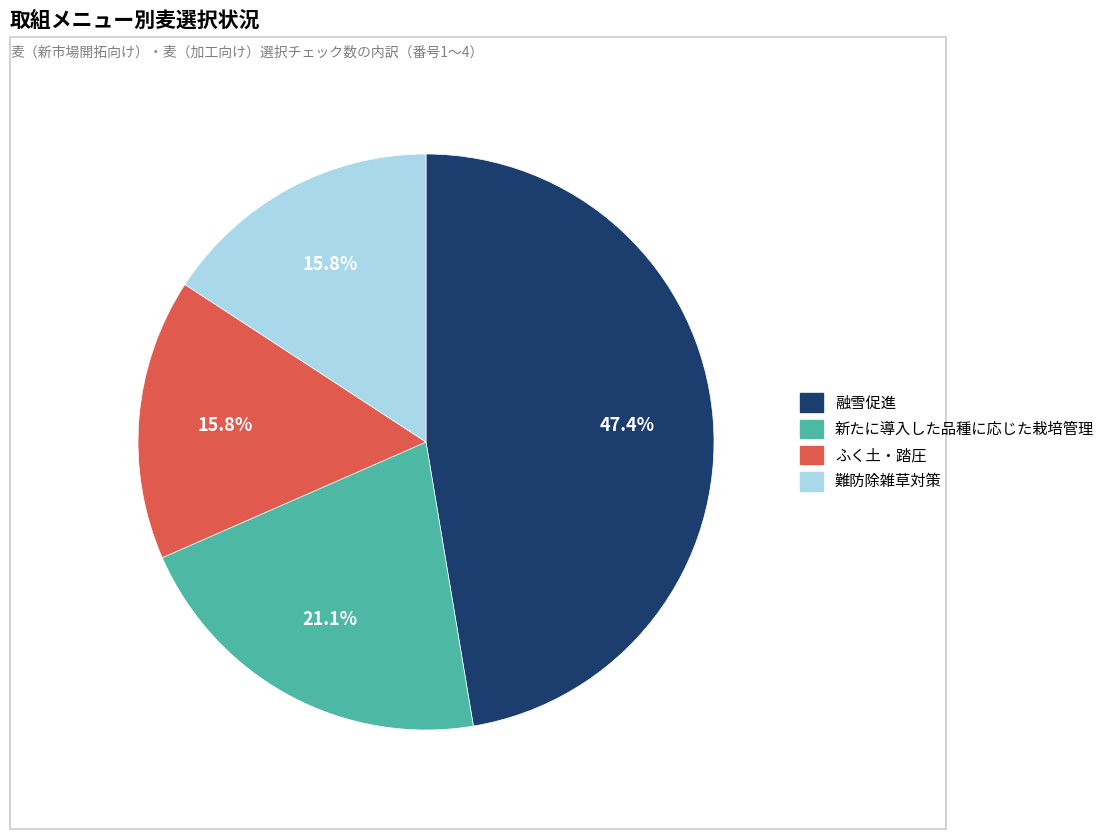

What is the ratio of the value at ふく土・踏圧 to the value at 難防除雑草対策?

1.0